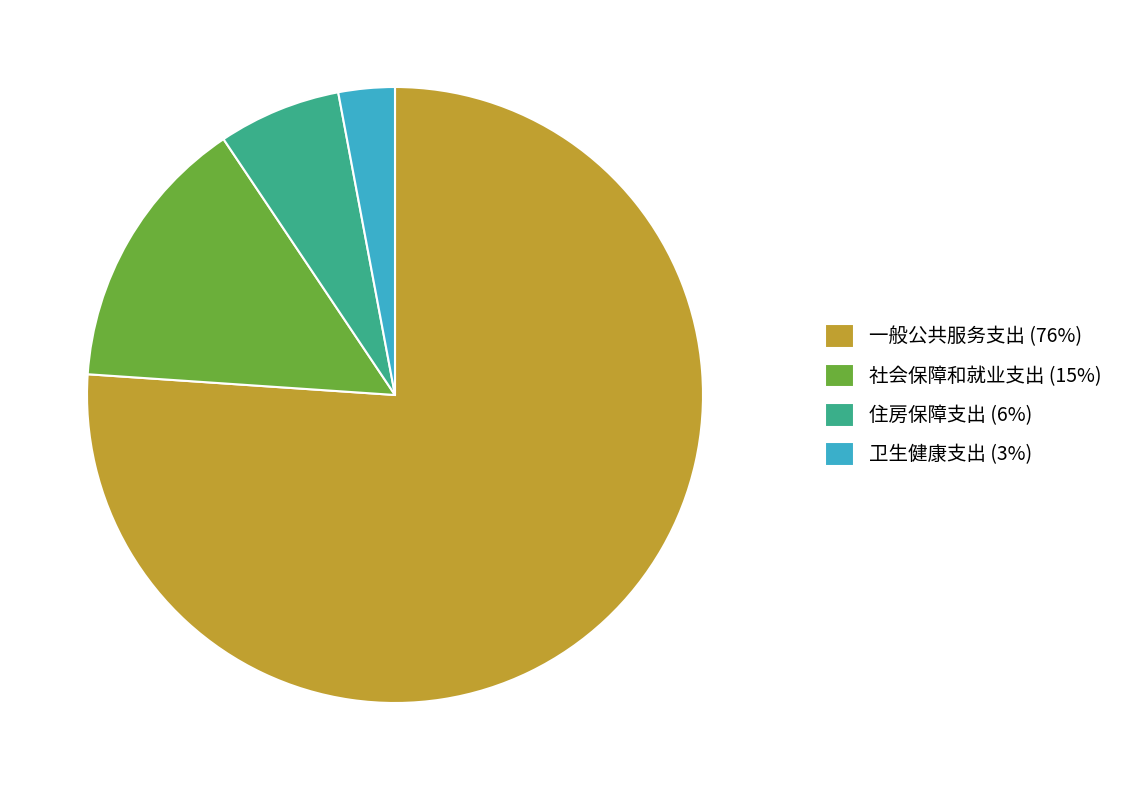

Which slice is the largest?

一般公共服务支出